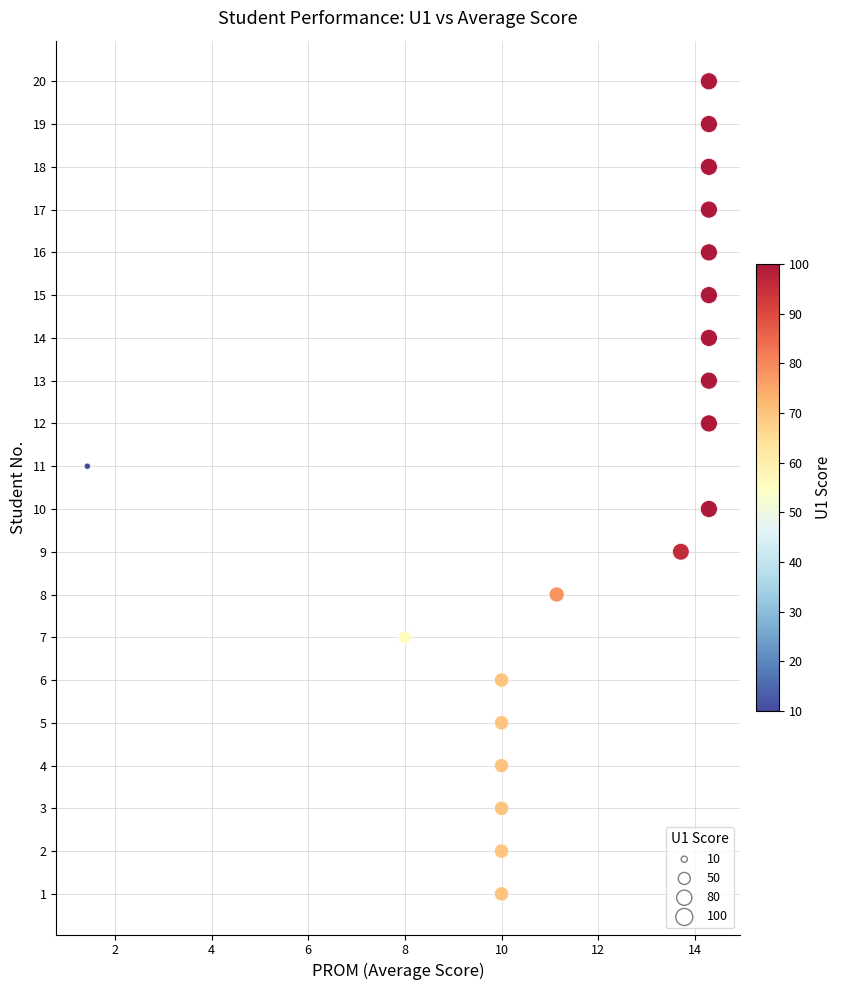

How many points are shown in the scatter plot?

20